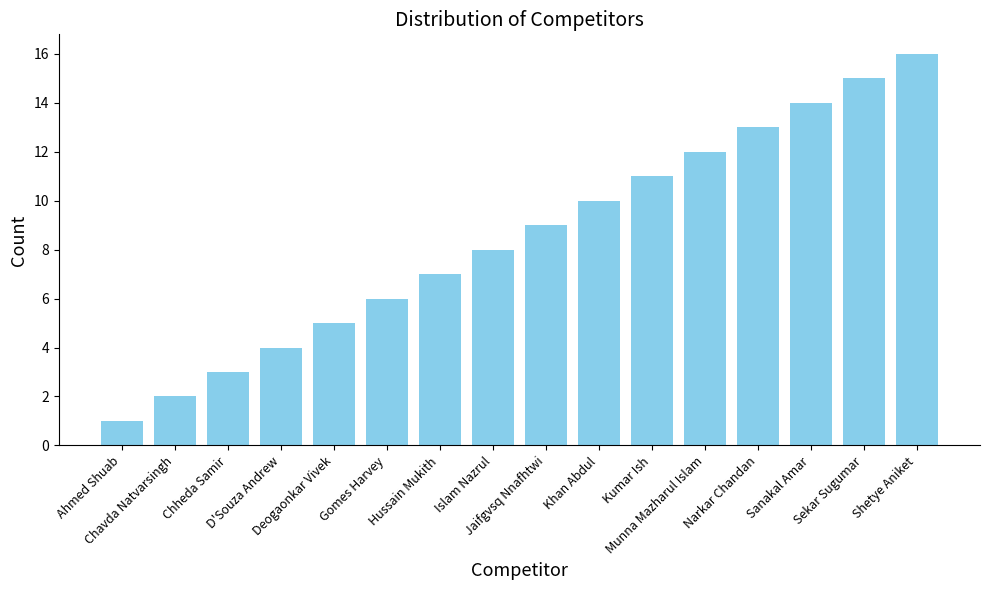

Approximately how many times larger is the value at Hussain Mukith compared to Jaifgvsq Nnafhtwi?

0.8